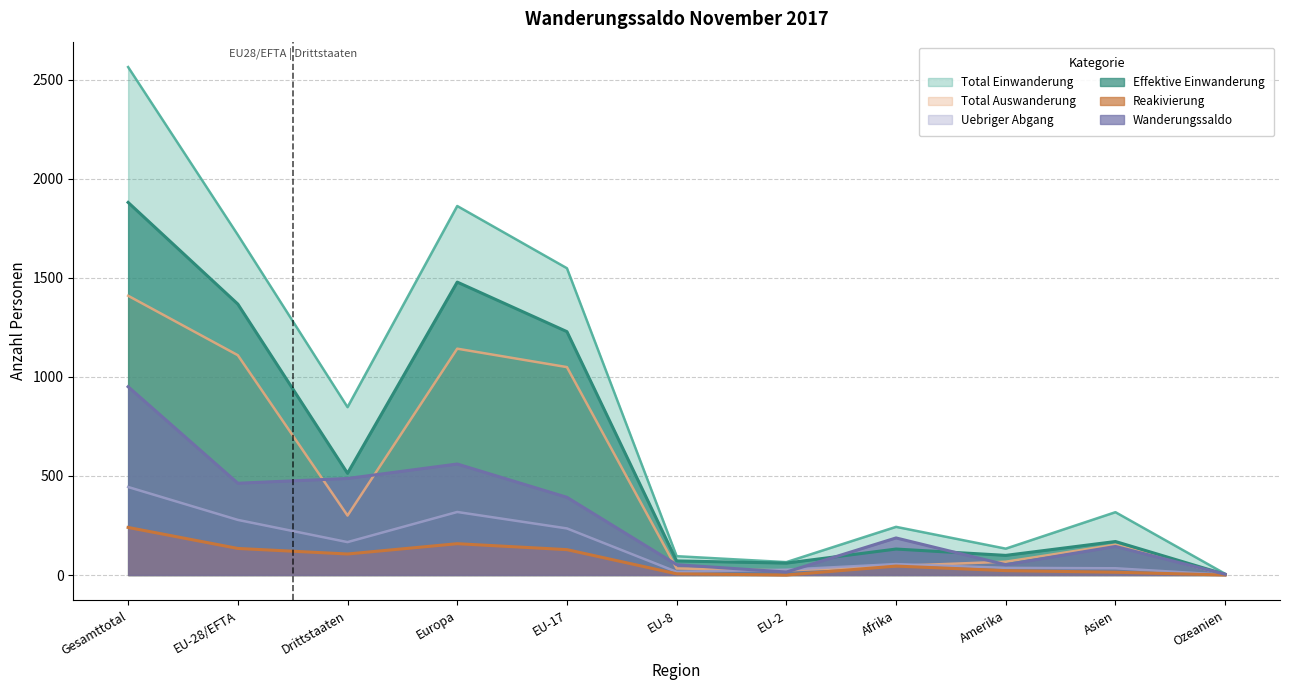

At how many categories does at least one series exceed 258?

6